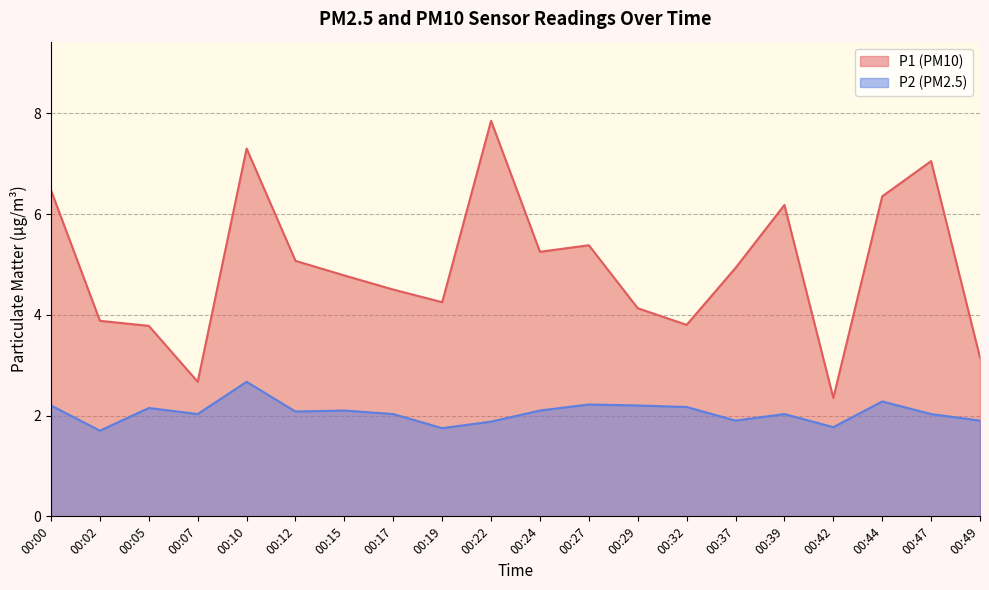

List the series in order of their overall mean, highest first.

P1 (PM10), P2 (PM2.5)